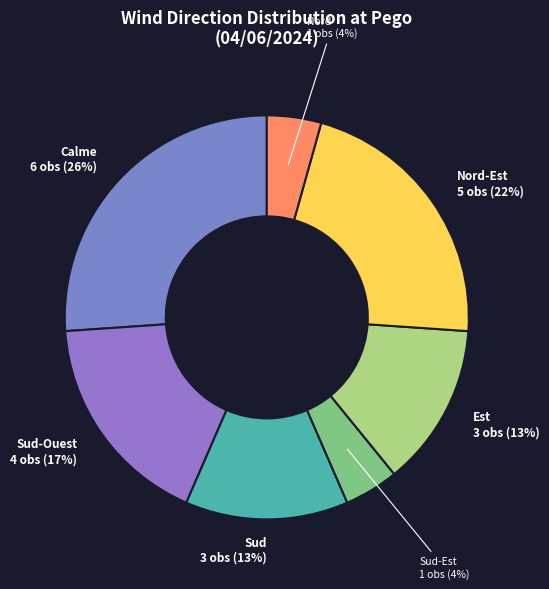

To the nearest percent, what is the difference between the largest and smallest slice percentages?

22%